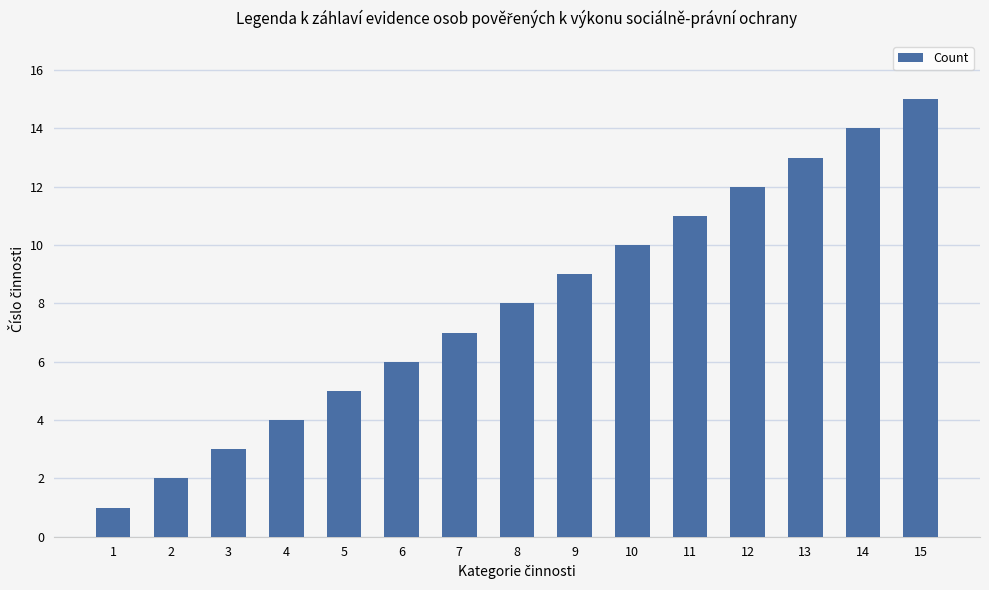

How many values are below 8?

7